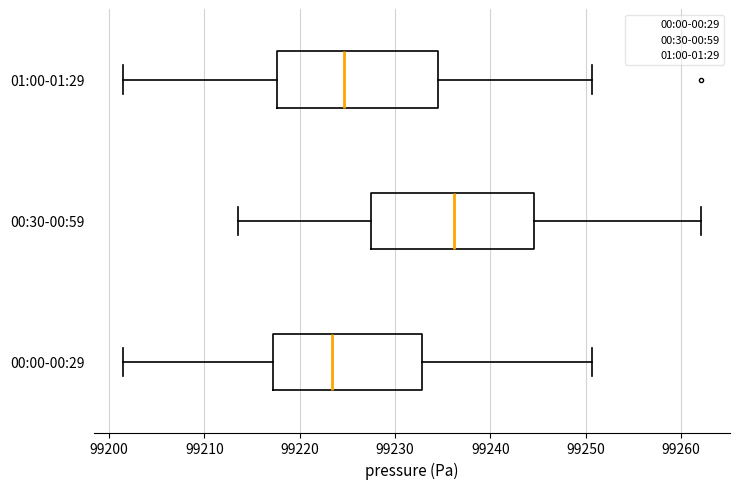

Which box's median line is the furthest to the right?

00:30-00:59